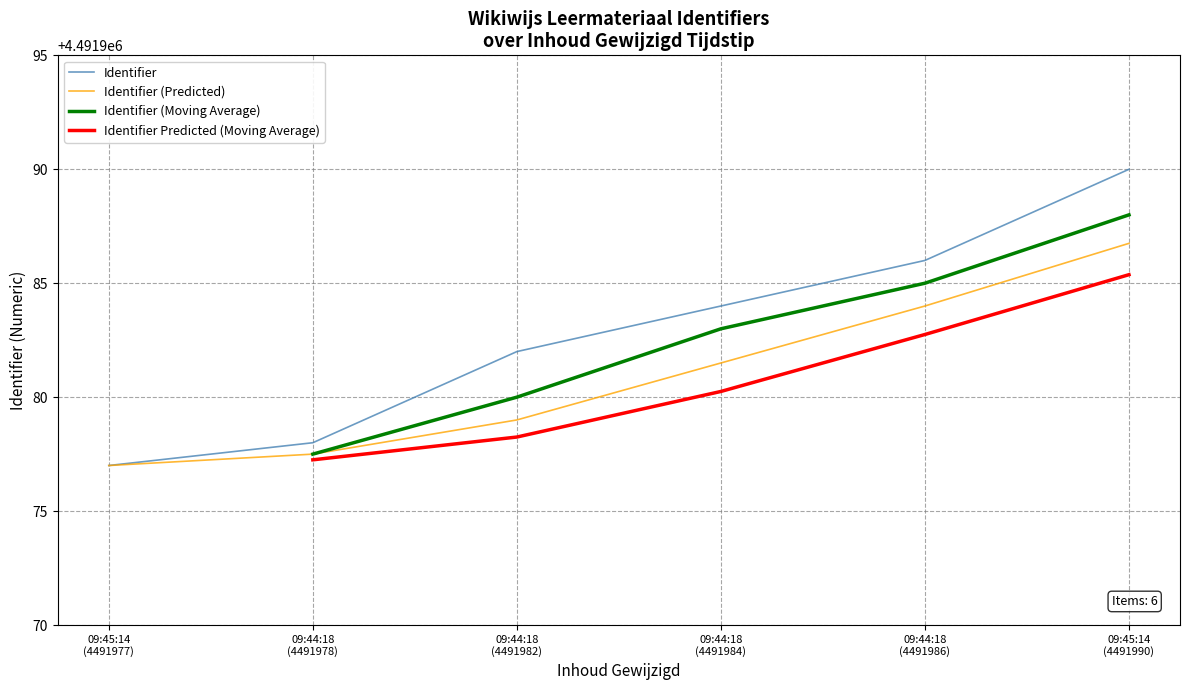

What is the minimum value for Identifier (Predicted)?

4491977.0